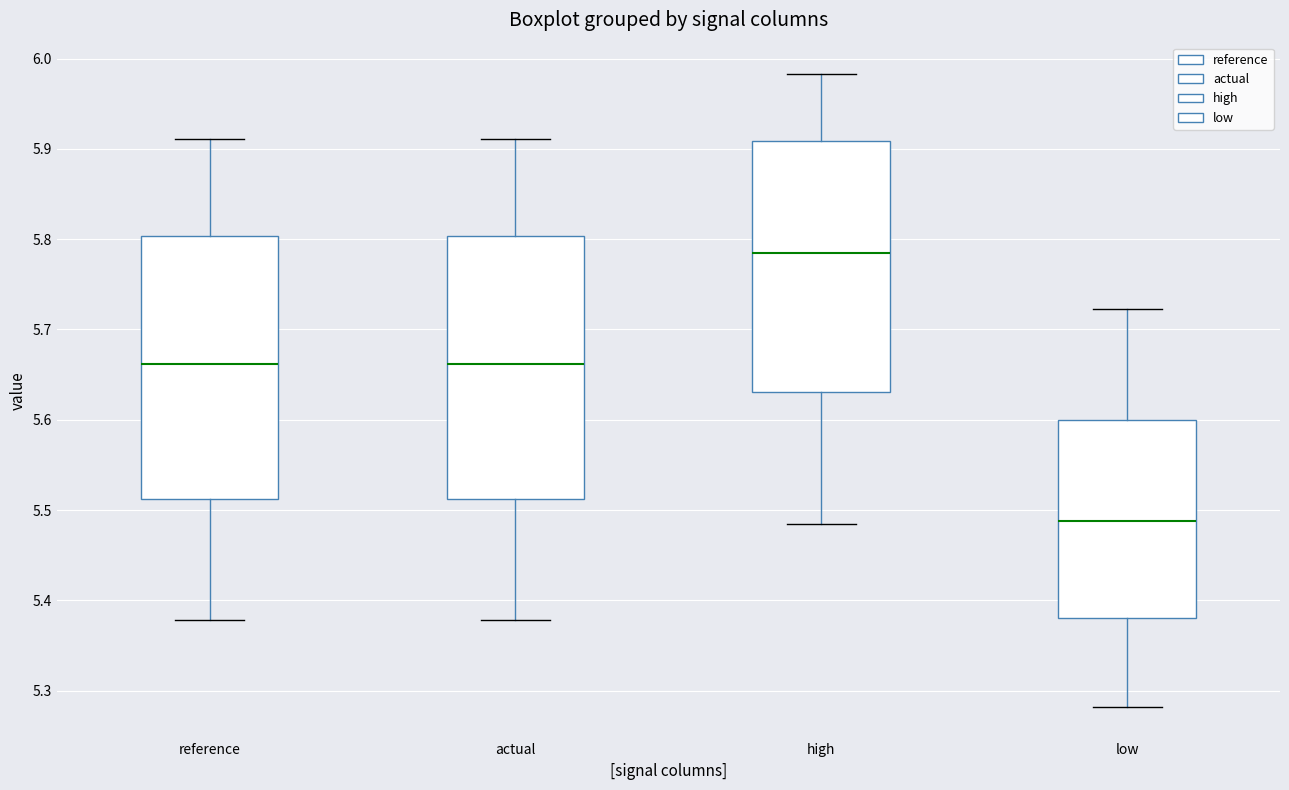

Which box's median line is the lowest?

low